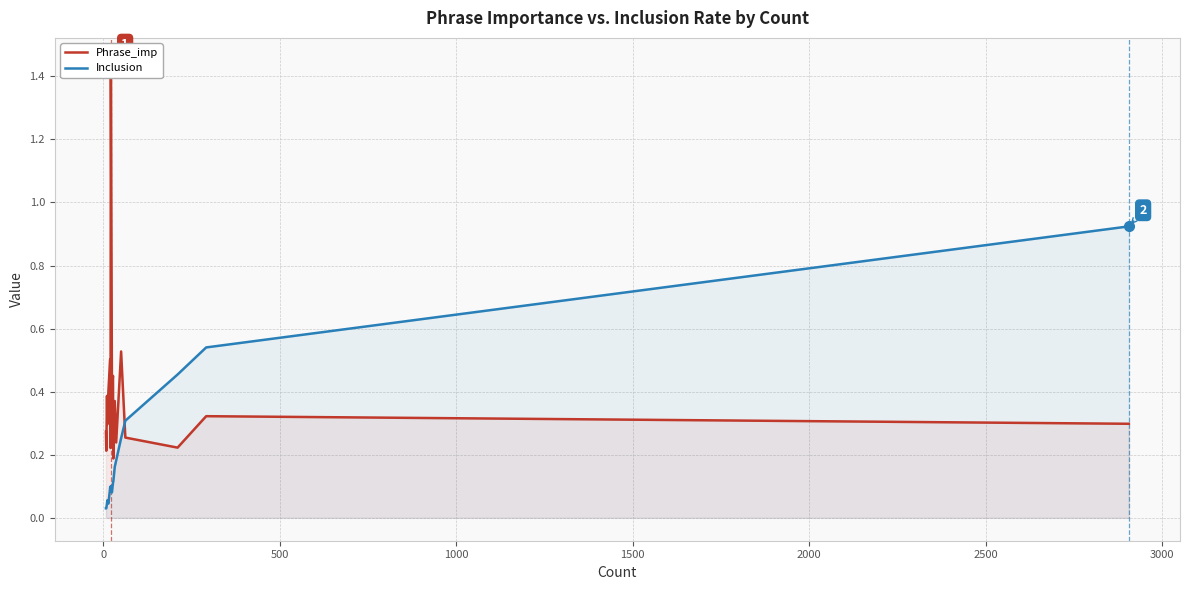

What are all the series names shown in the legend?

Phrase_imp, Inclusion